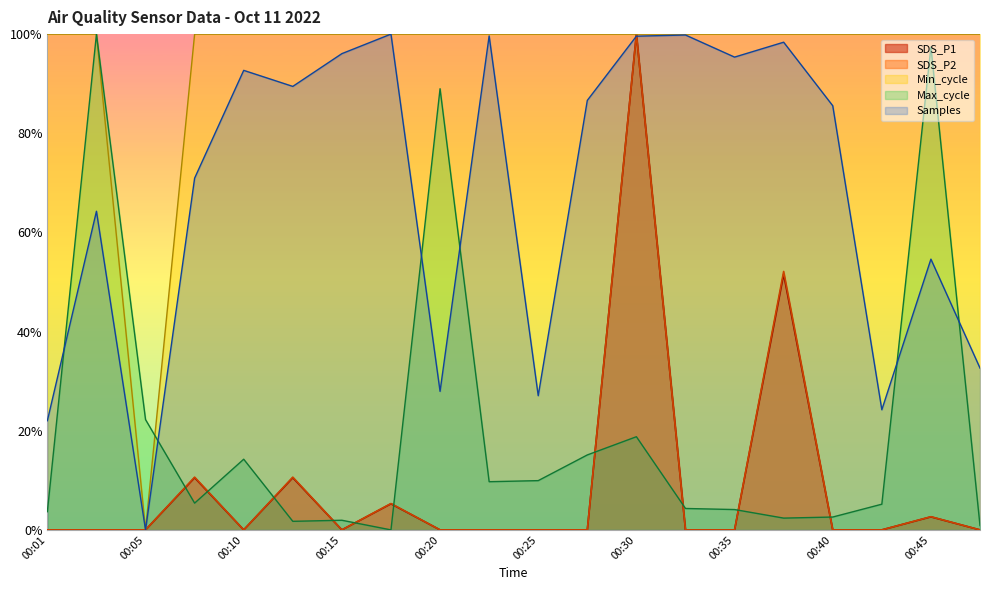

Reading left to right, extract all data points from this chart.

SDS_P1: 0.0	0.0	0.0	0.1	0.0	0.1	0.0	0.1	0.0	0.0	0.0	0.0	1.0	0.0	0.0	0.5	0.0	0.0	0.0	0.0
SDS_P2: 0.0	0.0	0.0	0.1	0.0	0.1	0.0	0.1	0.0	0.0	0.0	0.0	1.0	0.0	0.0	0.5	0.0	0.0	0.0	0.0
Min_cycle: 1.0	1.0	0.0	1.0	1.0	1.0	1.0	1.0	1.0	1.0	1.0	1.0	1.0	1.0	1.0	1.0	1.0	1.0	1.0	1.0
Max_cycle: 0.0	1.0	0.2	0.1	0.1	0.0	0.0	0.0	0.9	0.1	0.1	0.2	0.2	0.0	0.0	0.0	0.0	0.1	1.0	0.0
Samples: 0.2	0.6	0.0	0.7	0.9	0.9	1.0	1.0	0.3	1.0	0.3	0.9	1.0	1.0	1.0	1.0	0.9	0.2	0.5	0.3